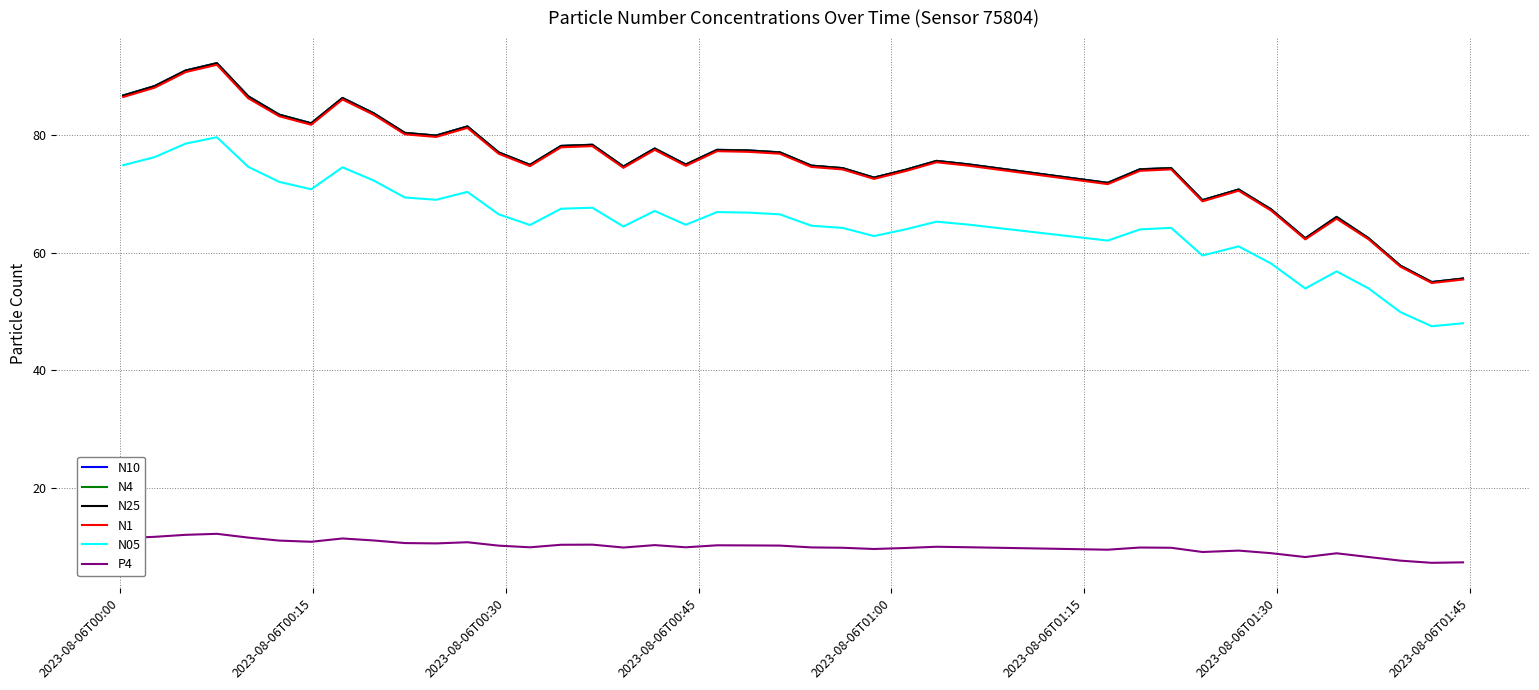

What is the highest value of the N4 series?

92.2